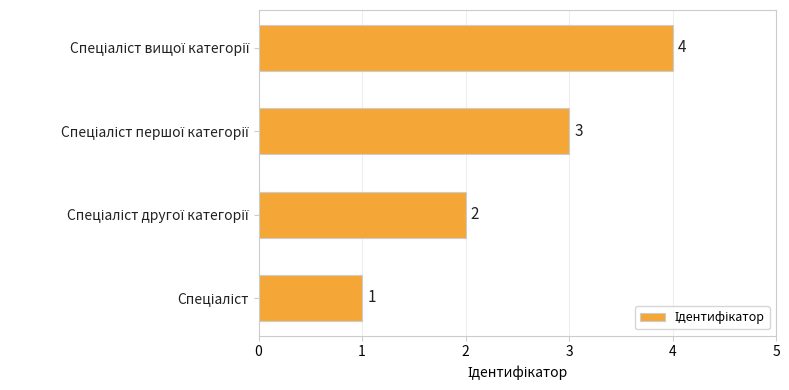

How many values are between 2 and 4?

3